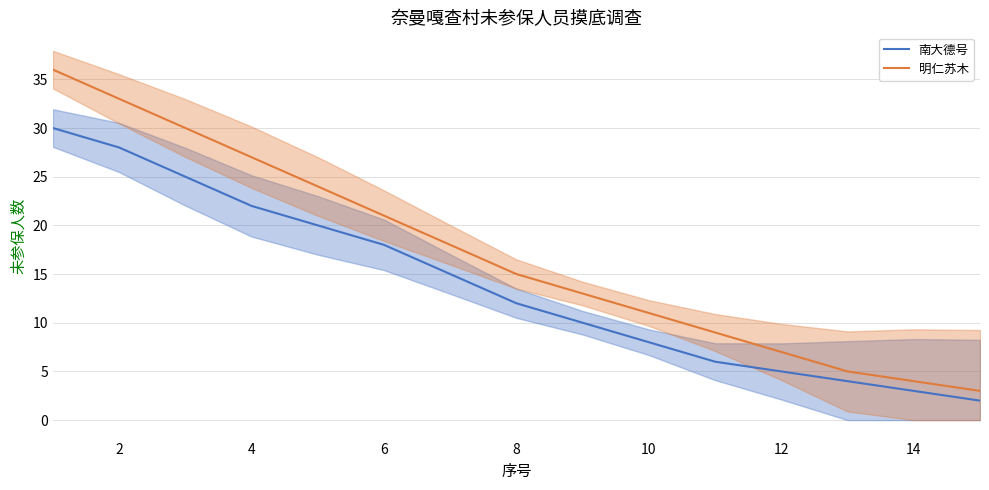

True or false: 明仁苏木 and 南大德号 cross at least once.

False